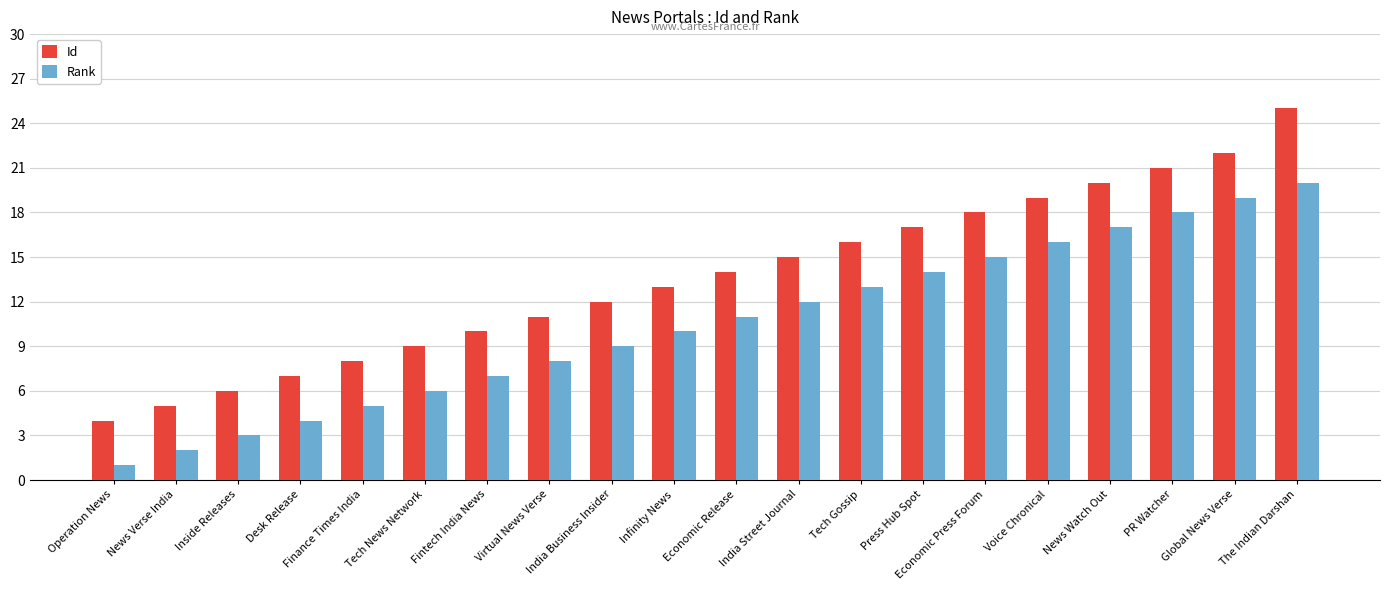

The Rank series shows 18 at PR Watcher. True or false?

True